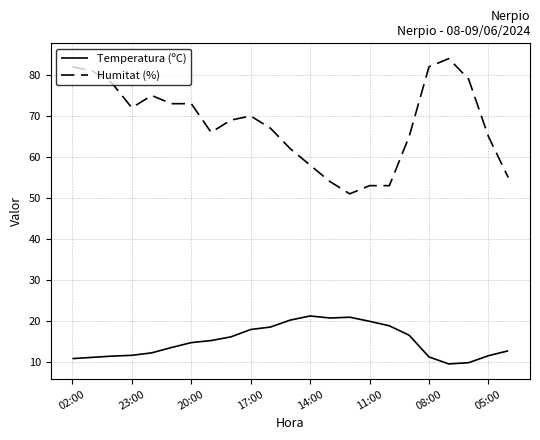

How many lines are shown in the chart?

2